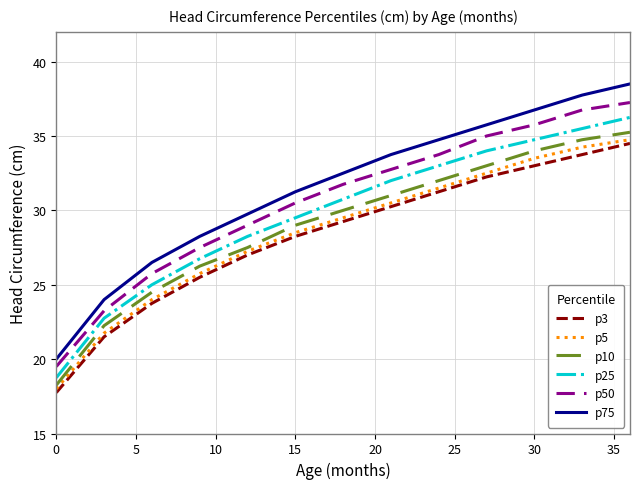

True or false: p50 and p10 cross at least once.

False